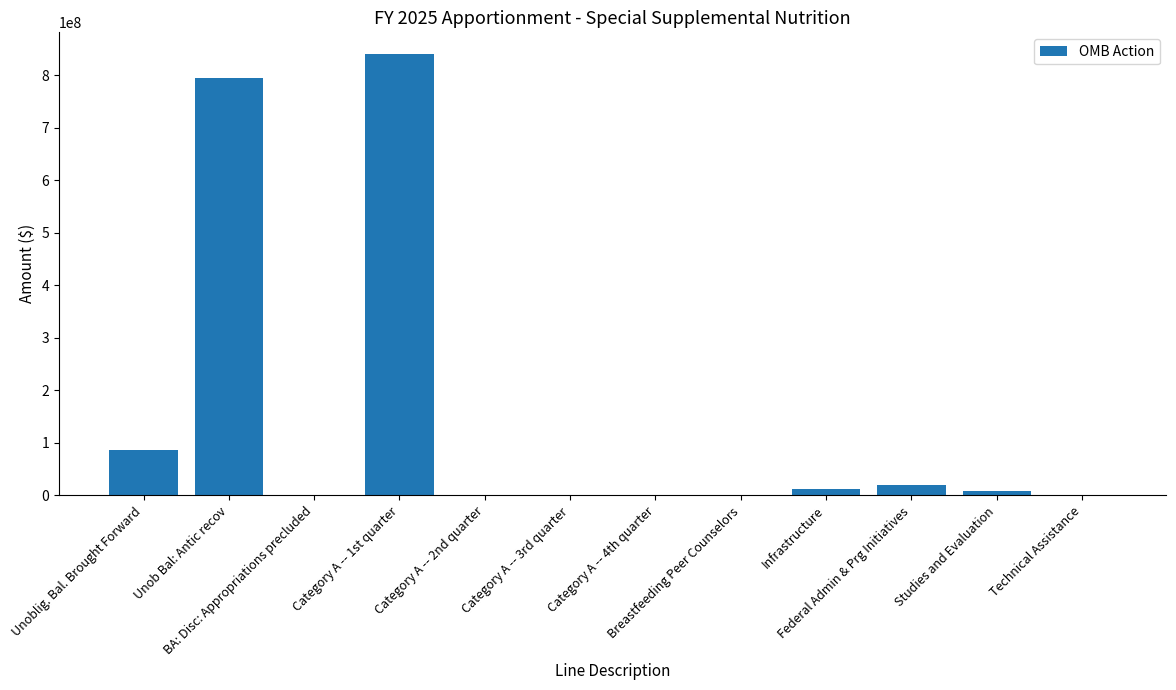

What is the sum of all values?

1763930526